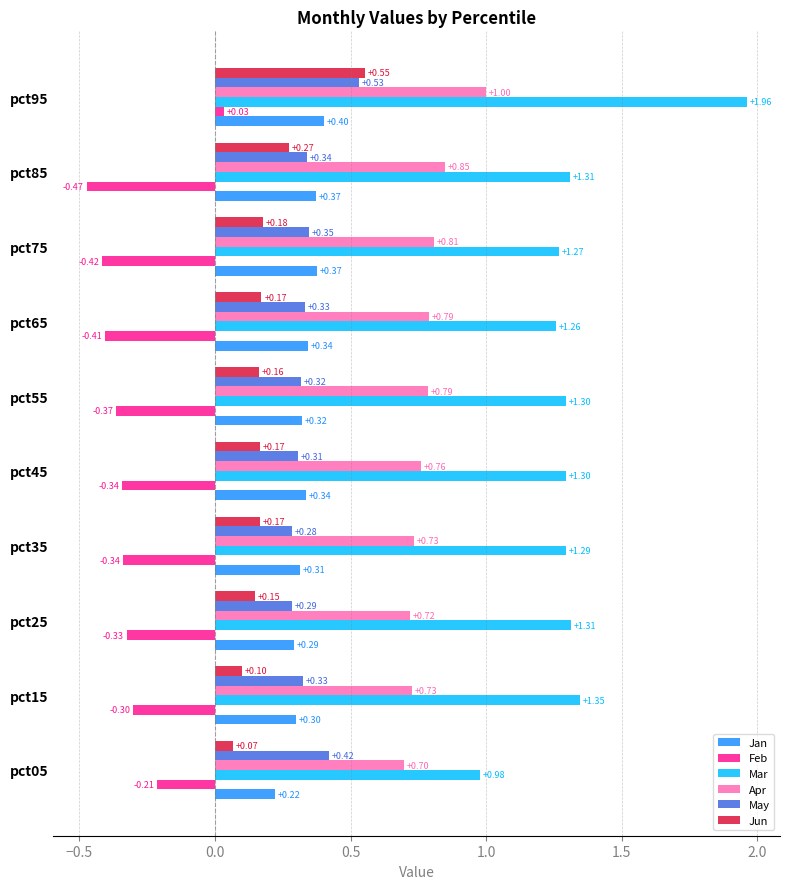

What is the difference between the highest and lowest values at pct45?

1.6